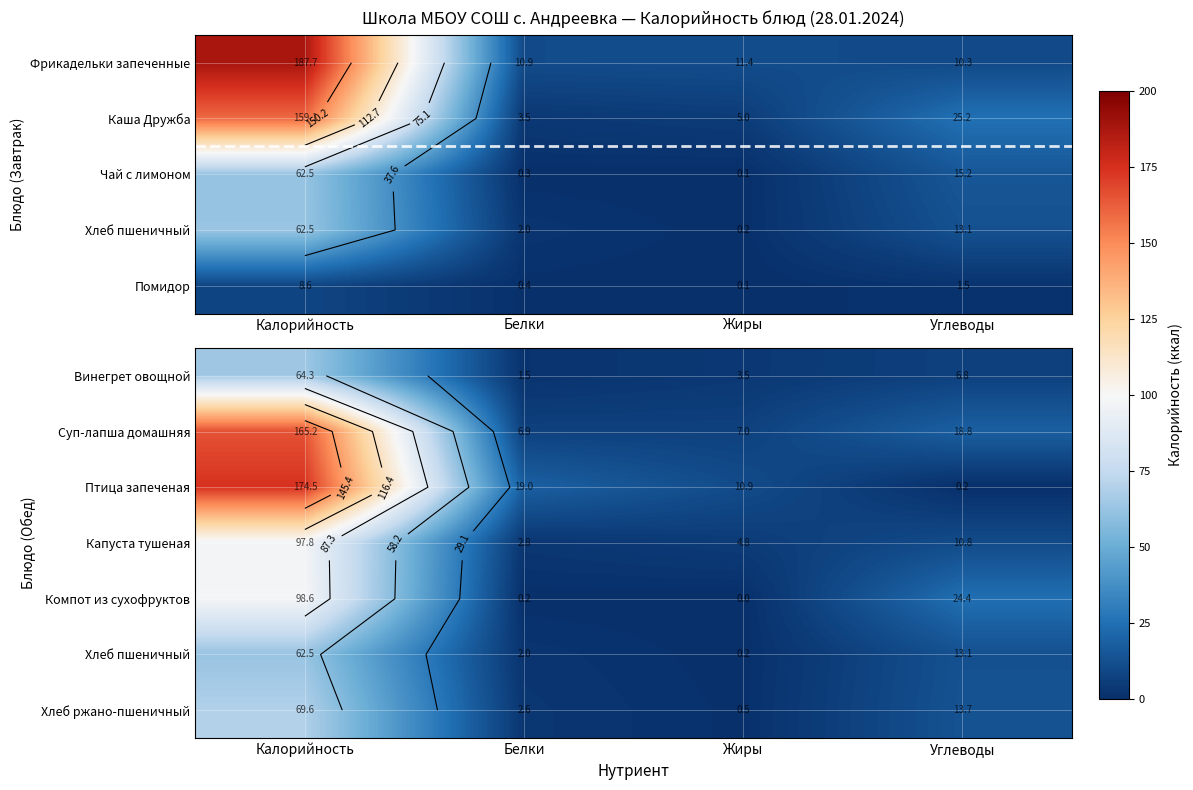

List the series in order of their peak value, lowest first.

Хлеб пшеничный, Винегрет овощной, Хлеб ржано-пшеничный, Капуста тушеная, Компот из сухофруктов, Суп-лапша домашняя, Птица запеченая